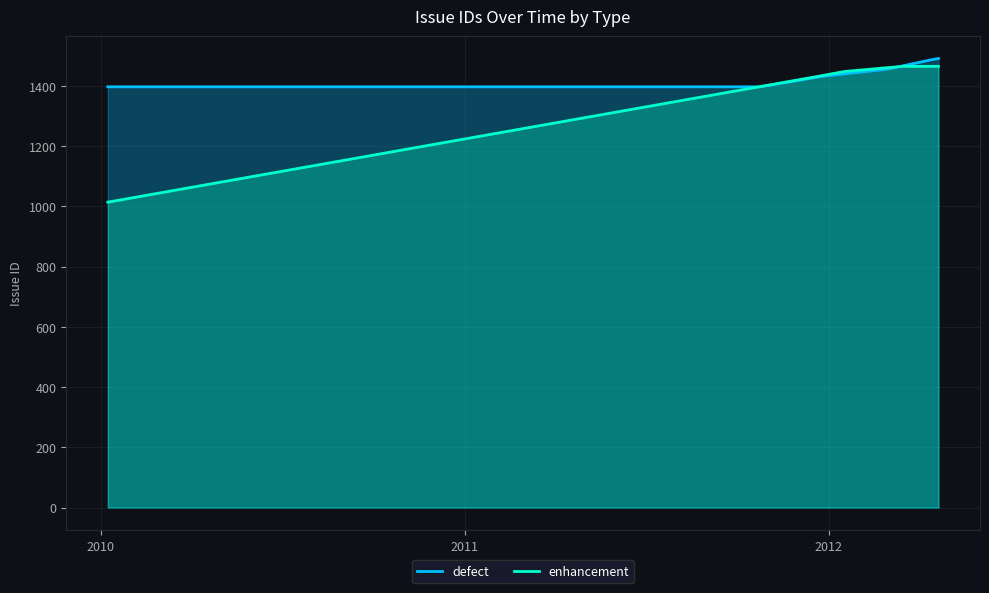

Which series has the largest range (max minus min)?

enhancement